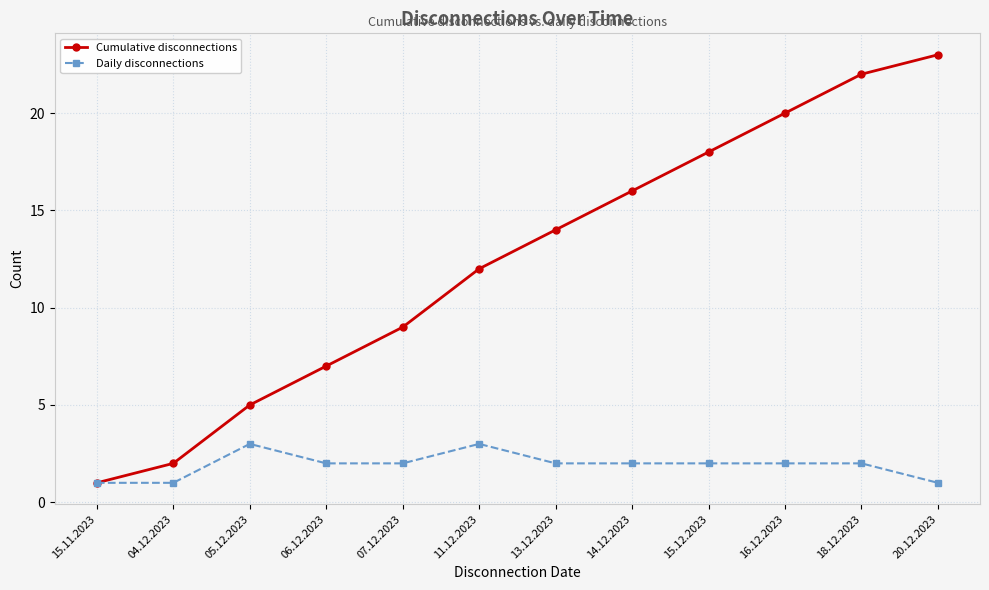

What is the difference between the maximum and minimum values in the Daily disconnections series?

2